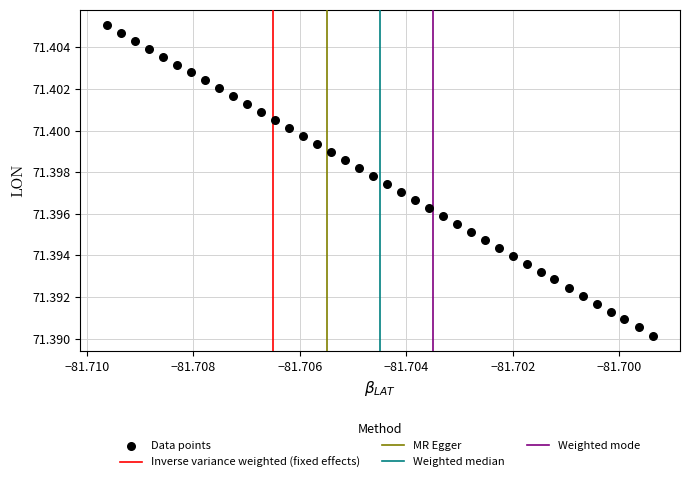

How many points are shown in the scatter plot?

40